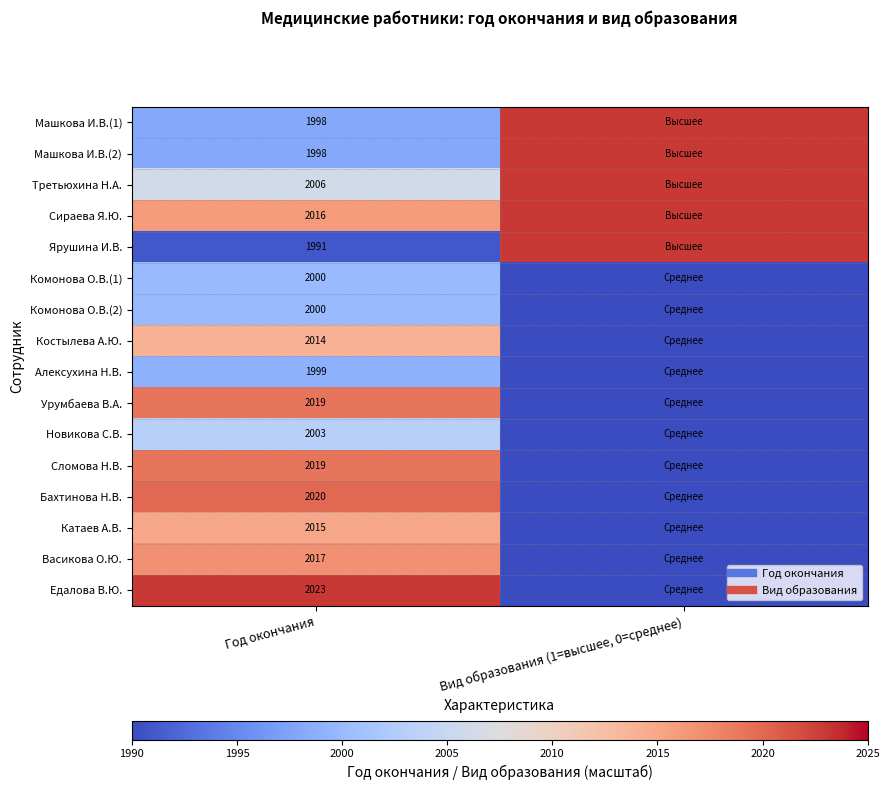

At which category does the chart reach its minimum across all series?

Вид образования (1=высшее, 0=среднее)